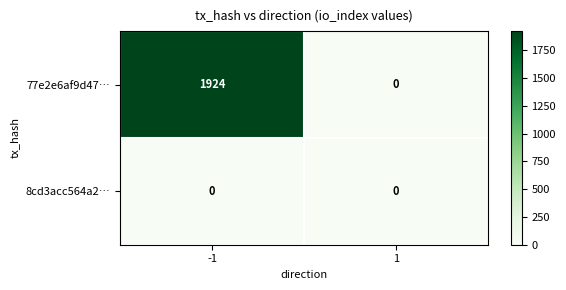

Reading left to right, list all the values displayed in this chart.

77e2e6af9d47…: 1924	0
8cd3acc564a2…: 0	0